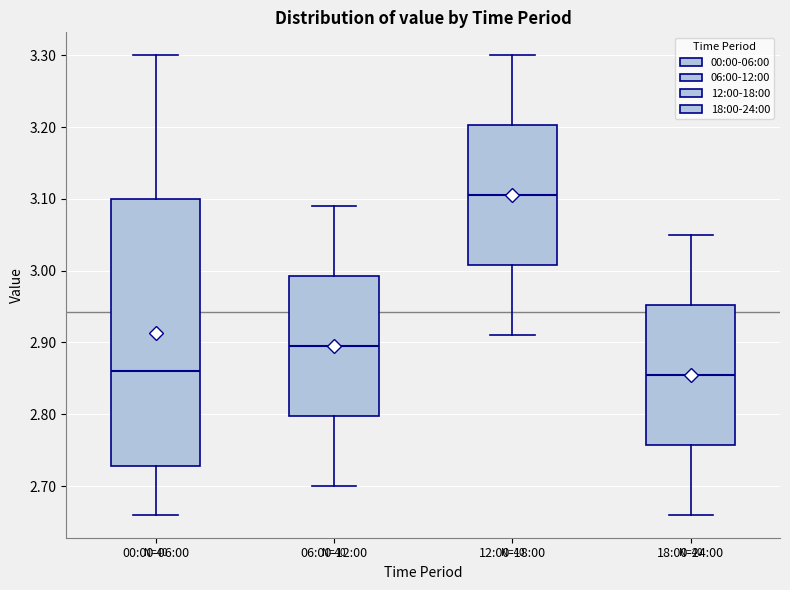

Which box is the tallest, from its lower edge to its upper edge?

00:00-06:00